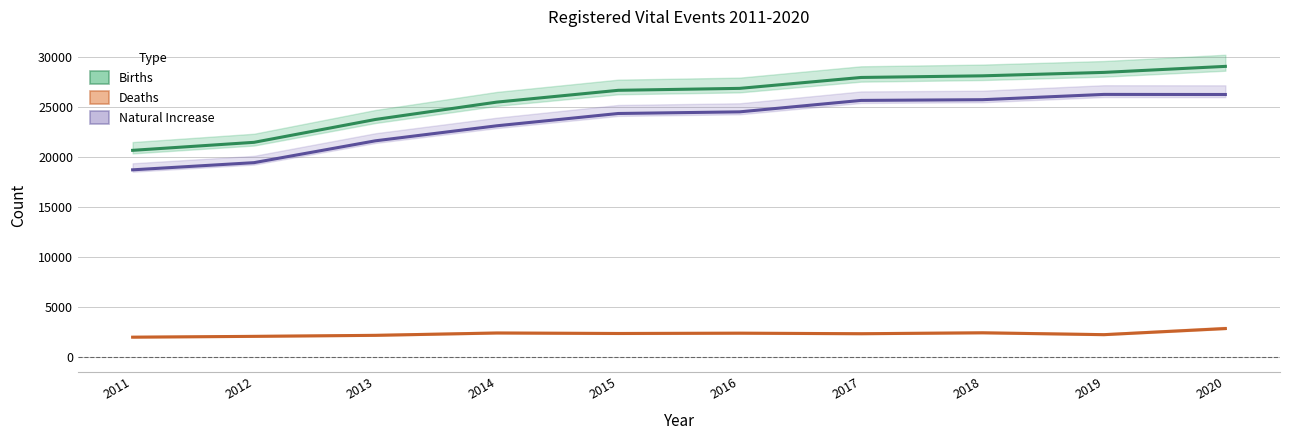

Reading left to right, transcribe all the data shown in this chart.

Births: 20623	21423	23708	25443	26622	26816	27906	28069	28412	29014
Deaths: 1949	2031	2133	2366	2317	2347	2294	2385	2200	2811
Natural Increase: 18674	19392	21575	23077	24305	24469	25612	25684	26212	26203